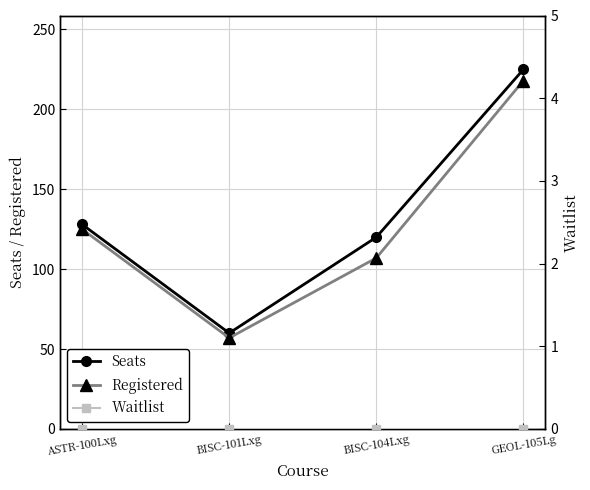

Reading left to right, extract all data points from this chart.

Seats: 128	60	120	225
Registered: 125	57	107	218
Waitlist: 0	0	0	0